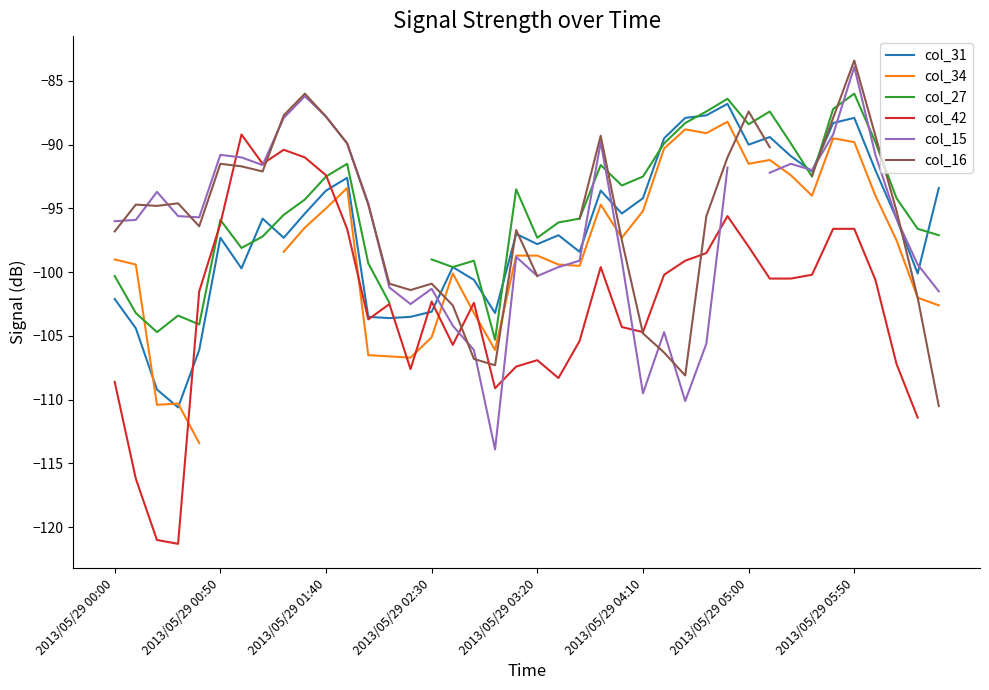

True or false: col_15 has a value of -95.8 at 37.

True